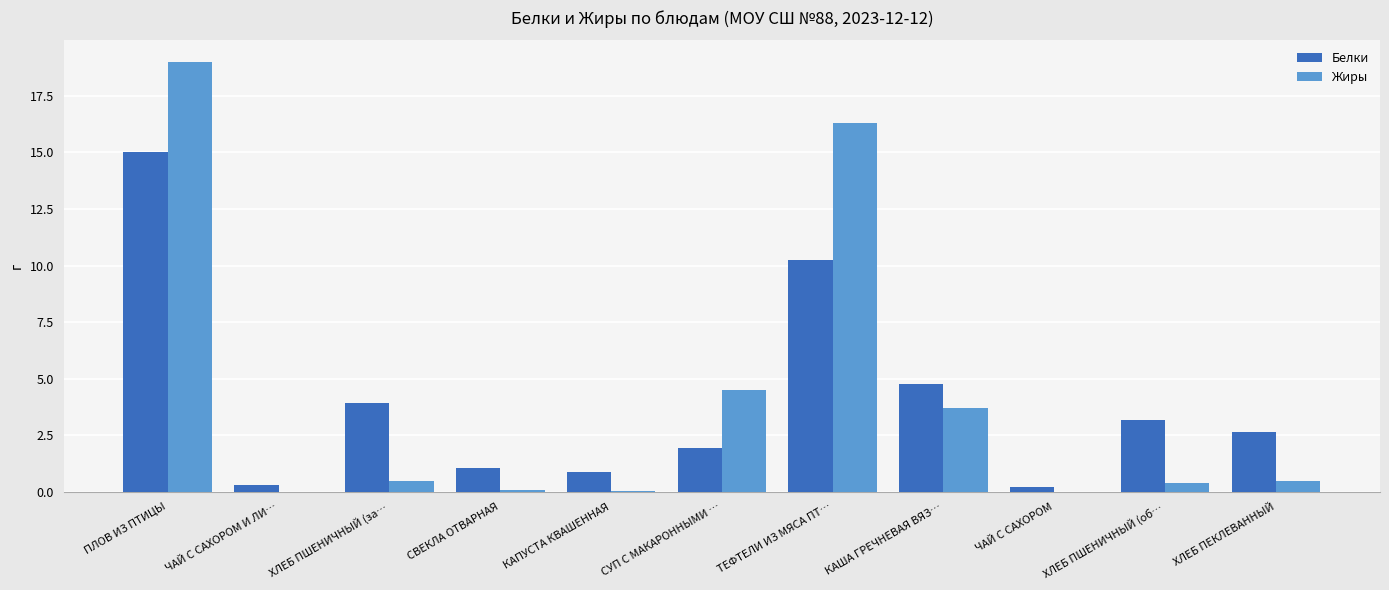

What are all the series names shown in the legend?

Белки, Жиры